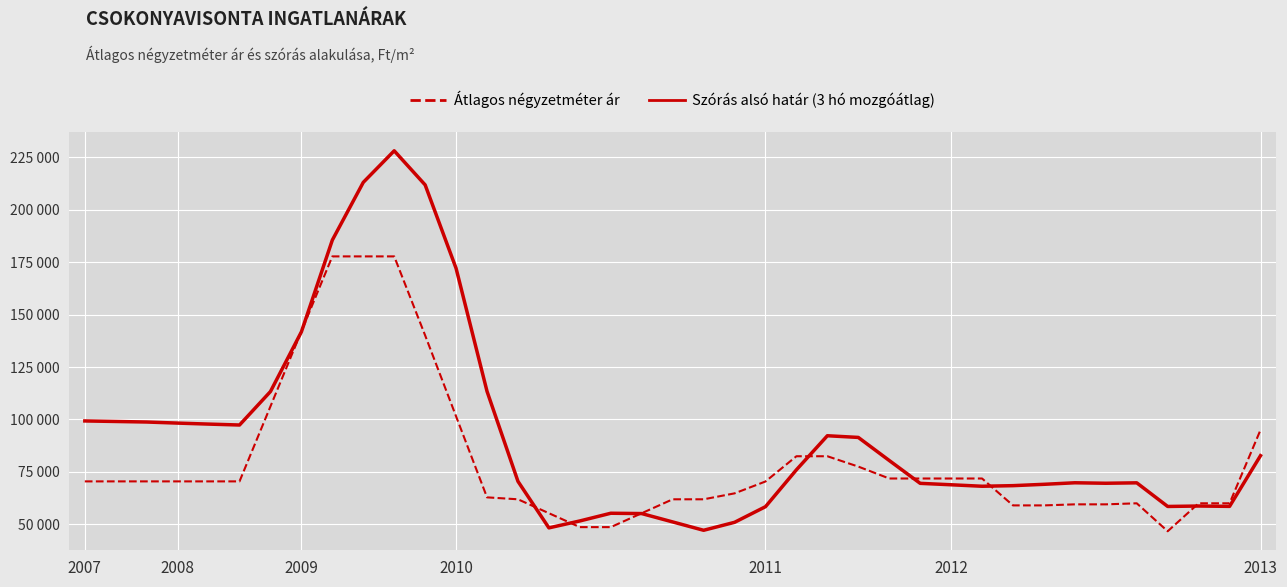

What are all the series names shown in the legend?

Átlagos négyzetméter ár, Szórás alsó határ (3 hó mozgóátlag)